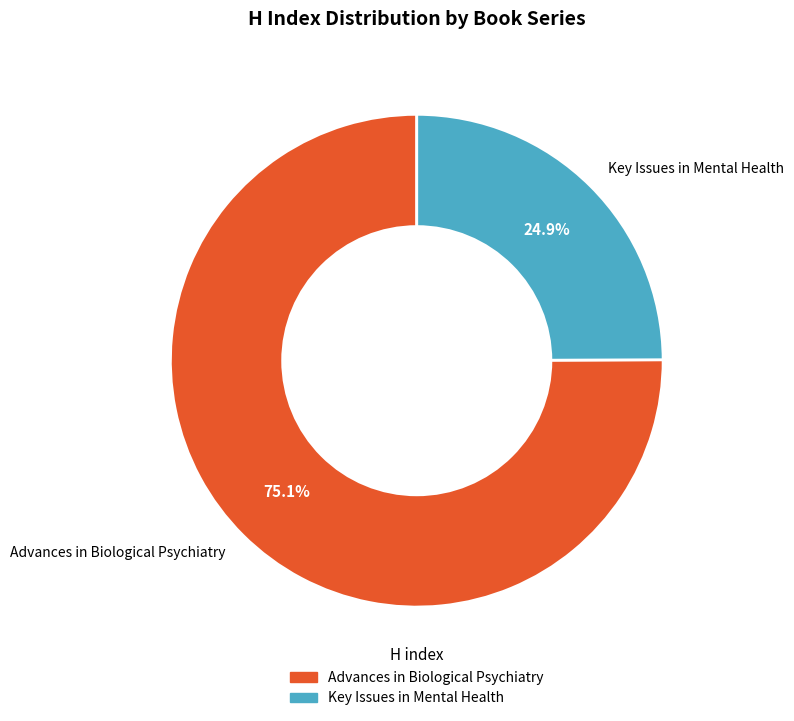

What is the ratio of the value at Advances in Biological Psychiatry to the value at Key Issues in Mental Health?

3.0